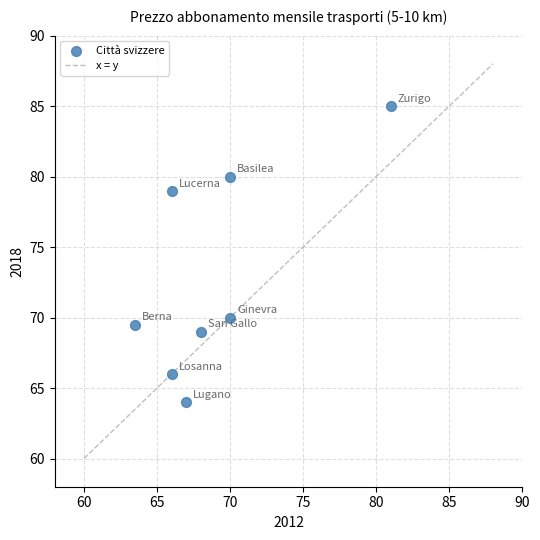

What Y value in the scatter plot is closest to 74?

70.0